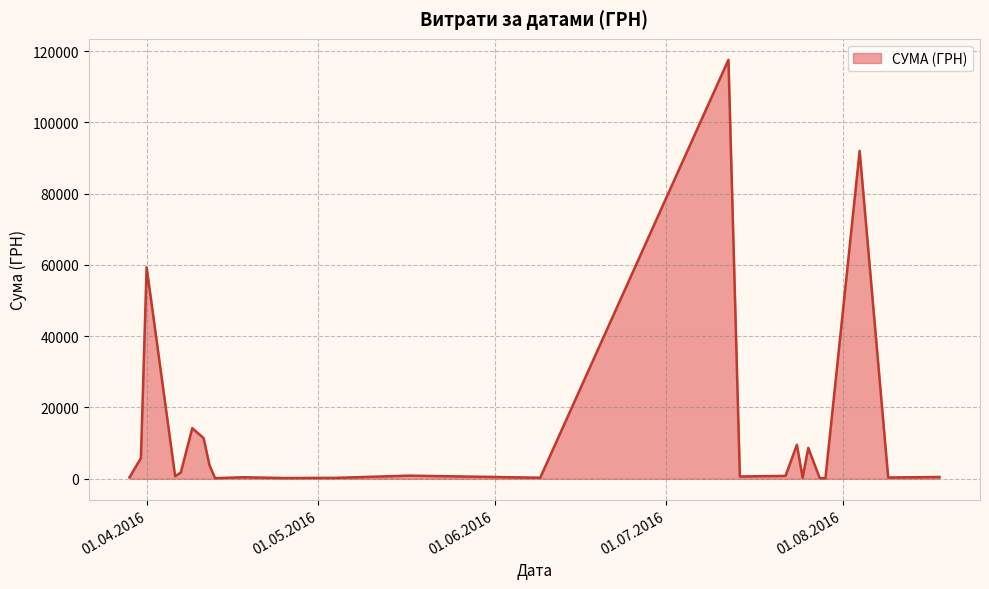

What is the maximum value shown in the chart?

117568.8